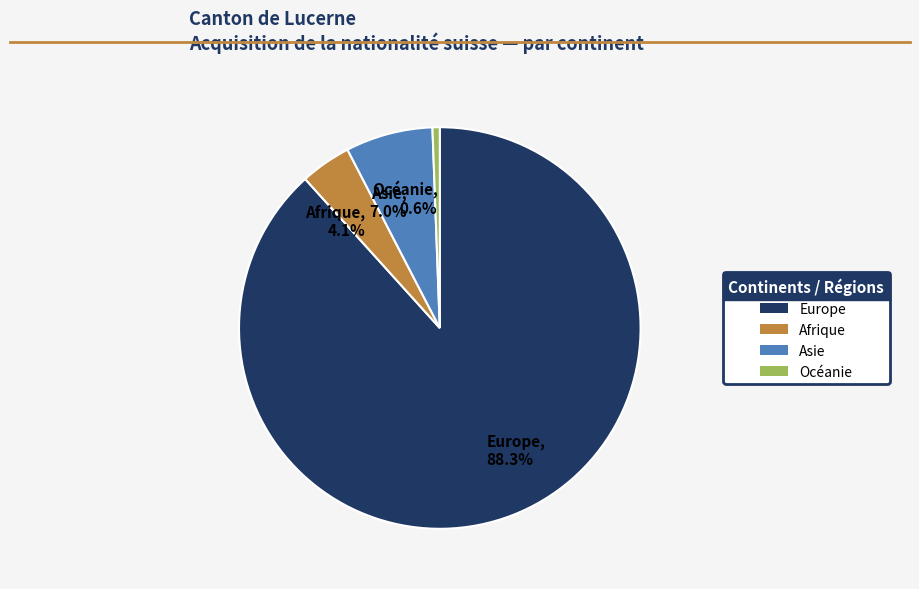

Do Afrique, 4.1% and Asie, 7.0% together represent more than half of the pie?

No